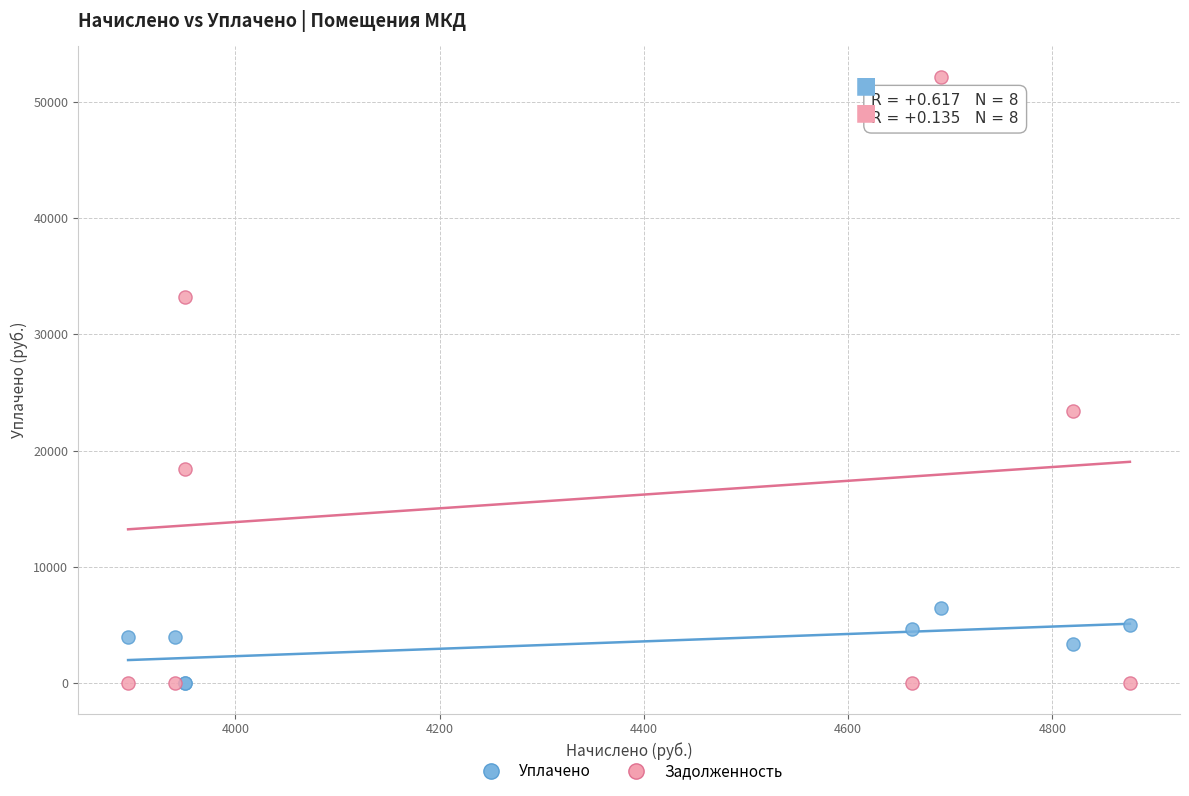

Which series has the largest Y range (max minus min)?

Задолженность